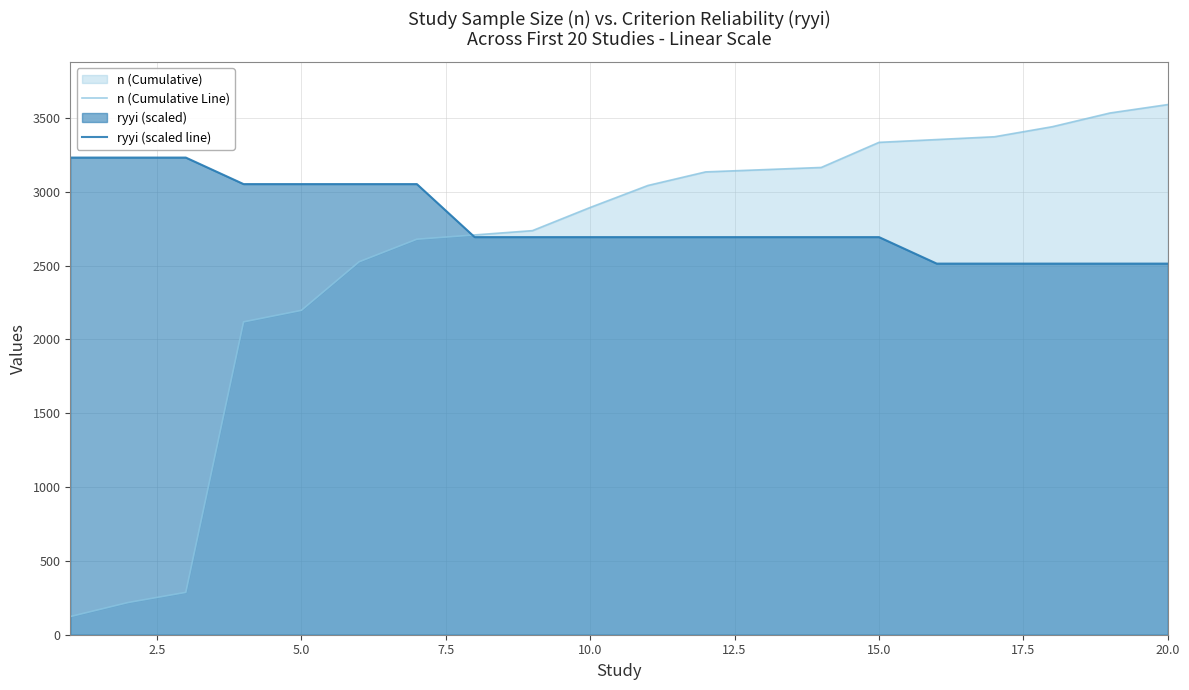

How many values in the ryyi (scaled line) series exceed 2693?

15